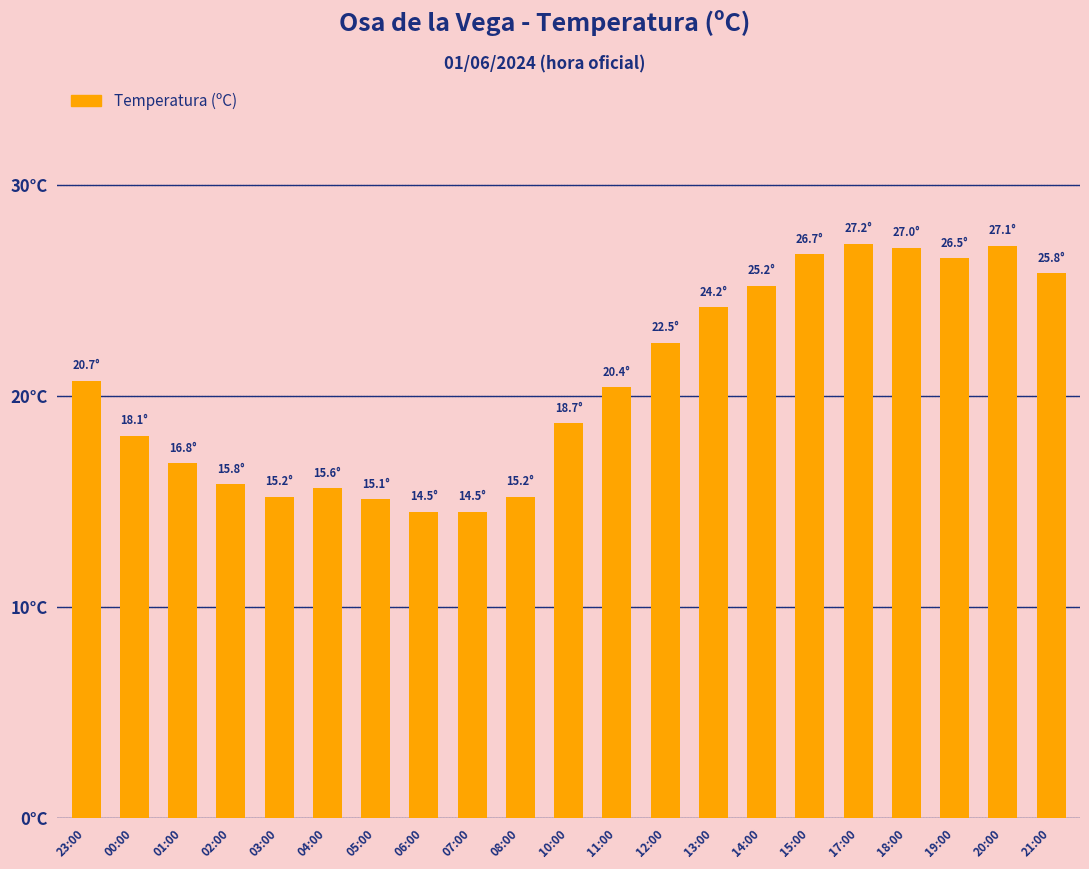

What is the label of the 4th bar from the right?

18:00